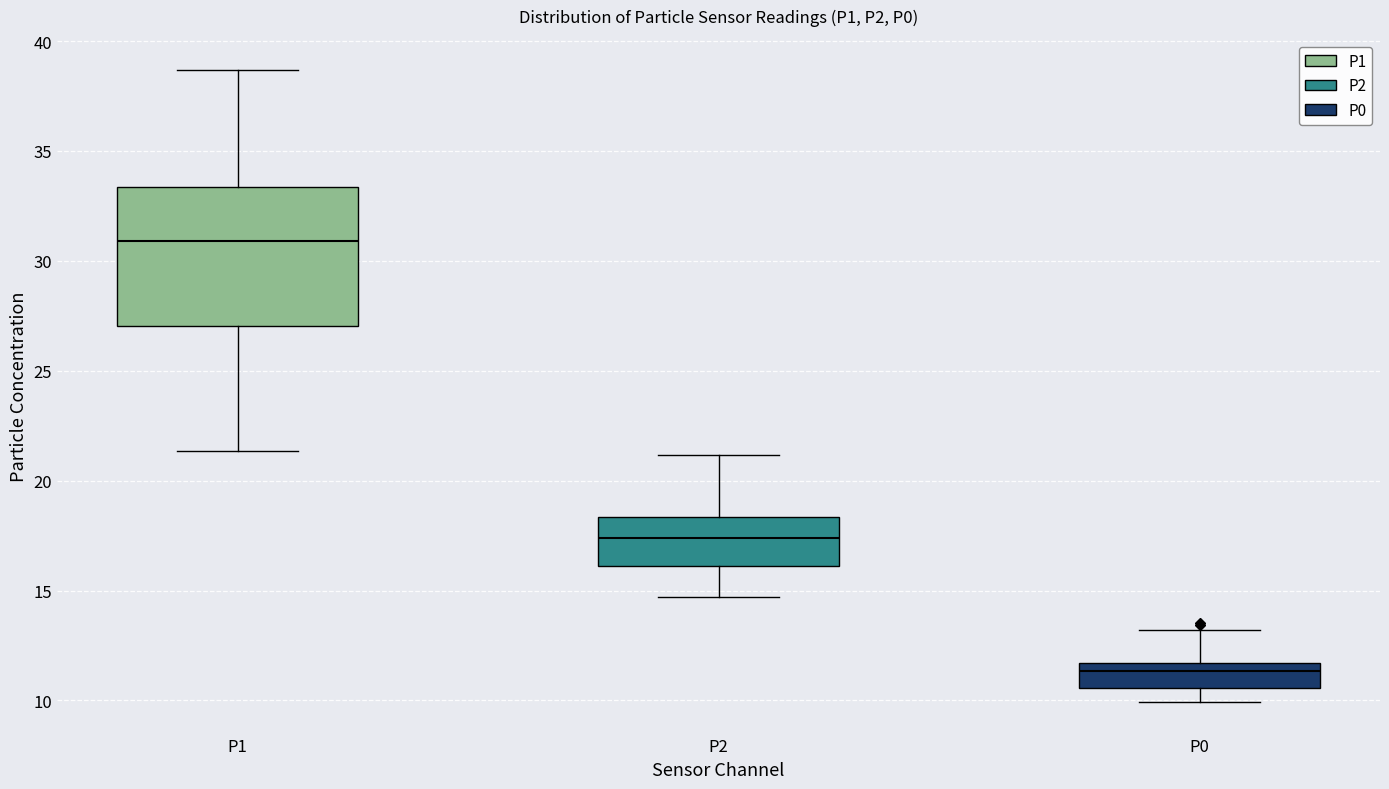

Where is the upper edge of the box for P1 on the y-axis? The values are not printed on the chart, so give them approximately, as read against the axis.

33.5